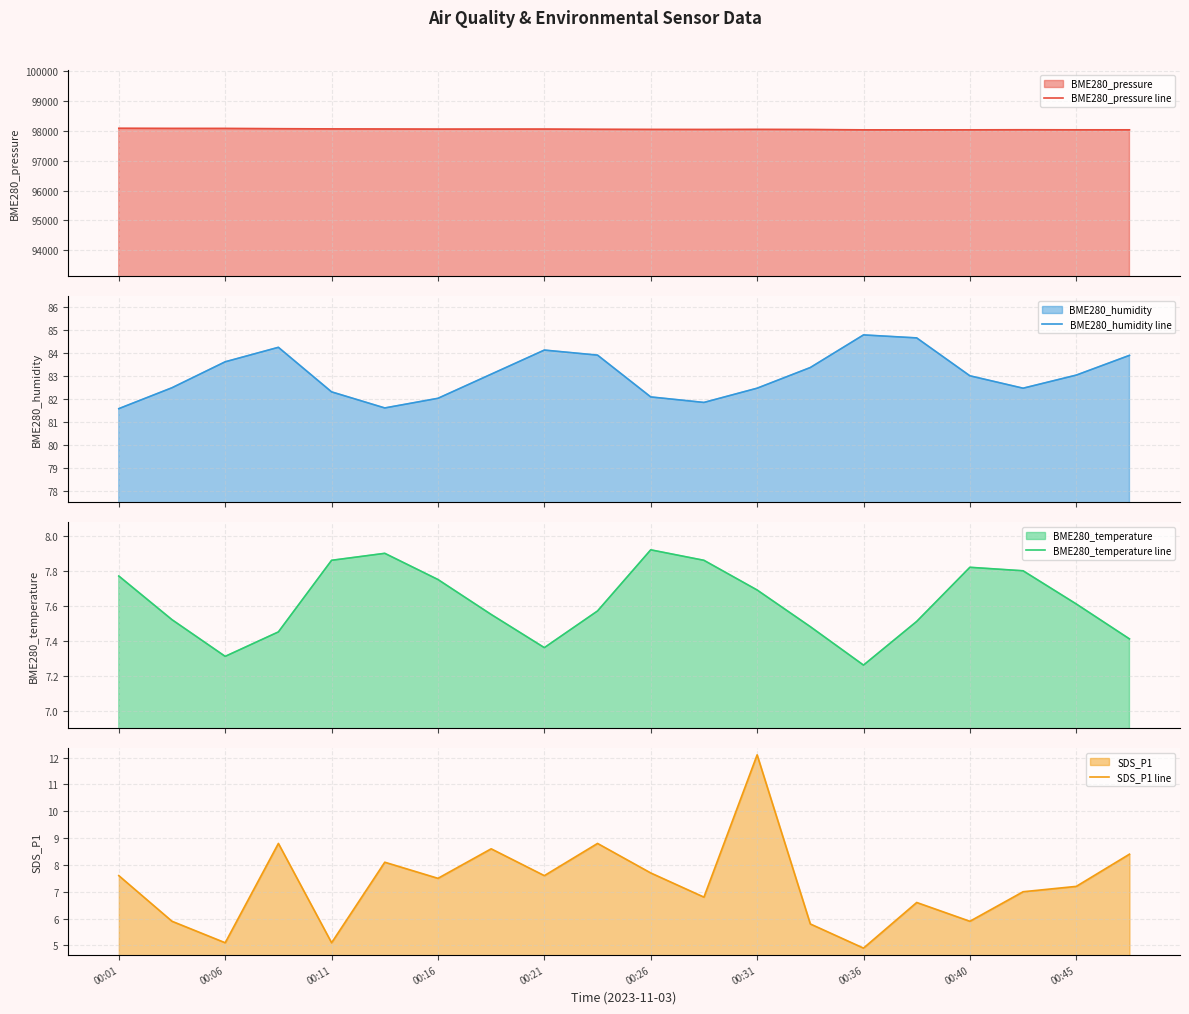

What is the difference between the maximum and second lowest values in the BME280_temperature line series?

0.6